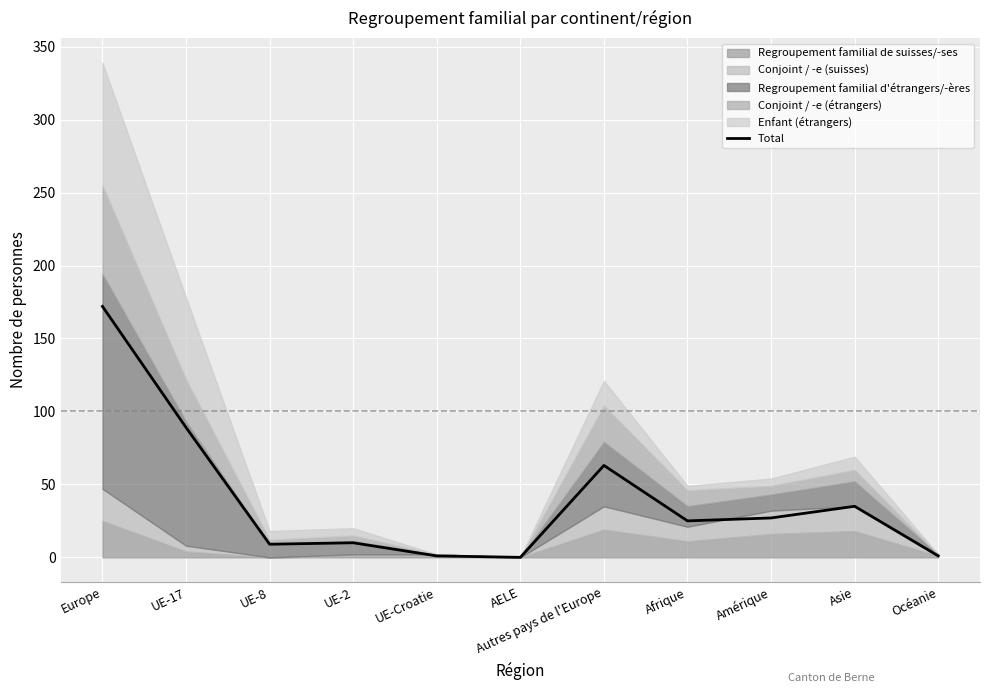

What position from the left is UE-17?

2